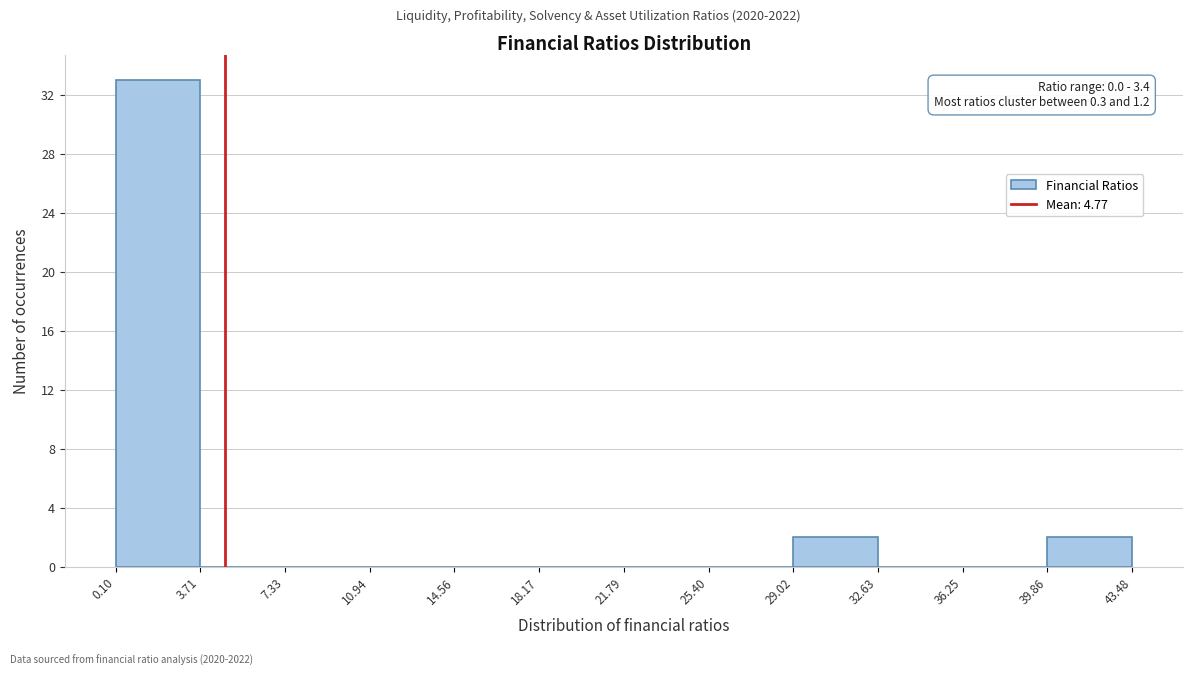

Over which range of the x-axis is the bar tallest?

0.10 to 3.71